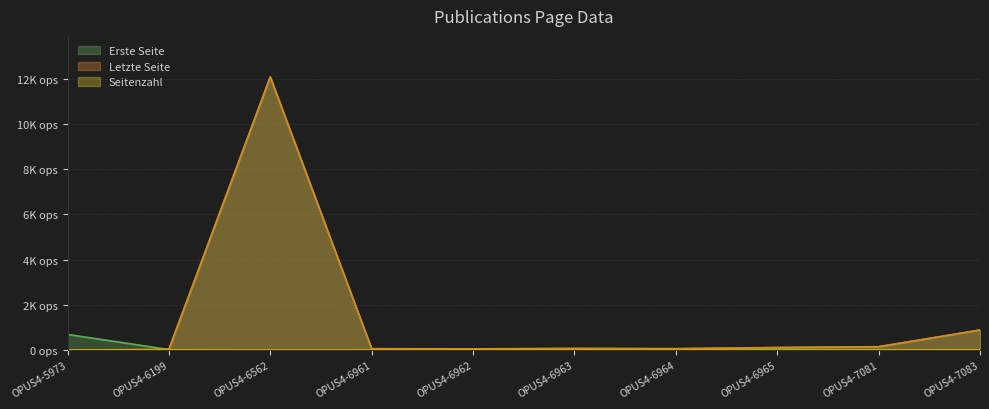

Is the value of Seitenzahl at OPUS4-6964 greater than the value of Letzte Seite at OPUS4-6964?

No